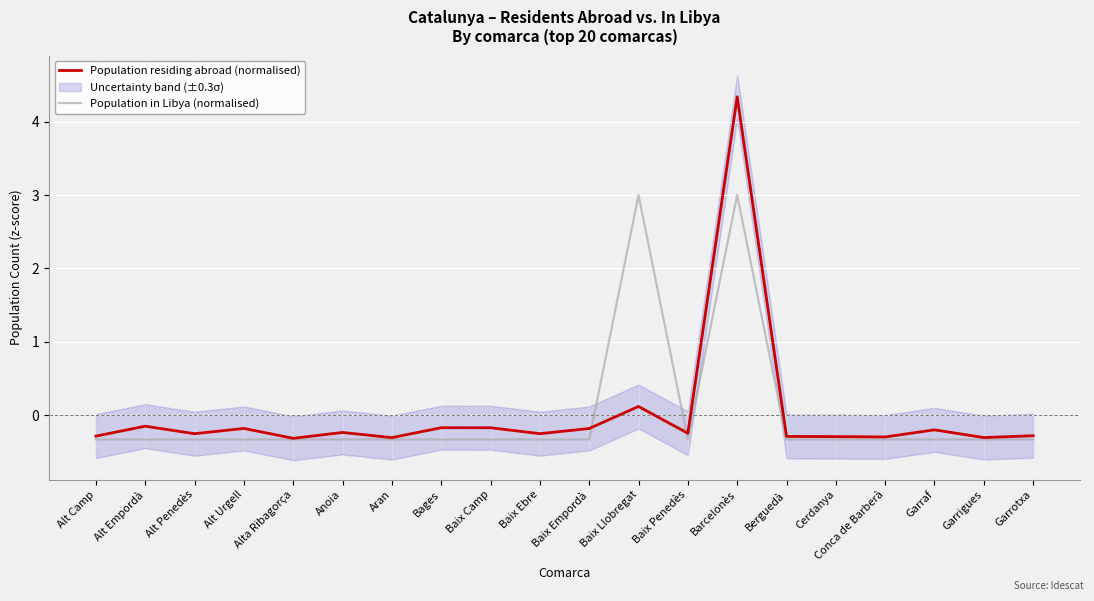

The value of Population residing abroad (normalised) at Baix Ebre is -0.2. True or false?

False